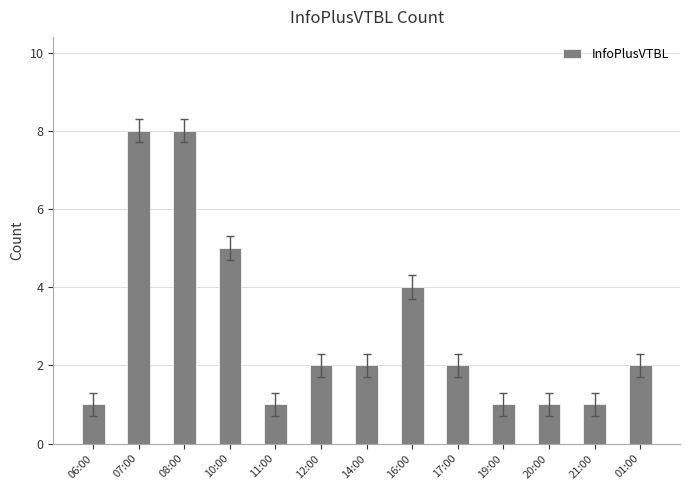

What is the maximum value shown in the chart?

8